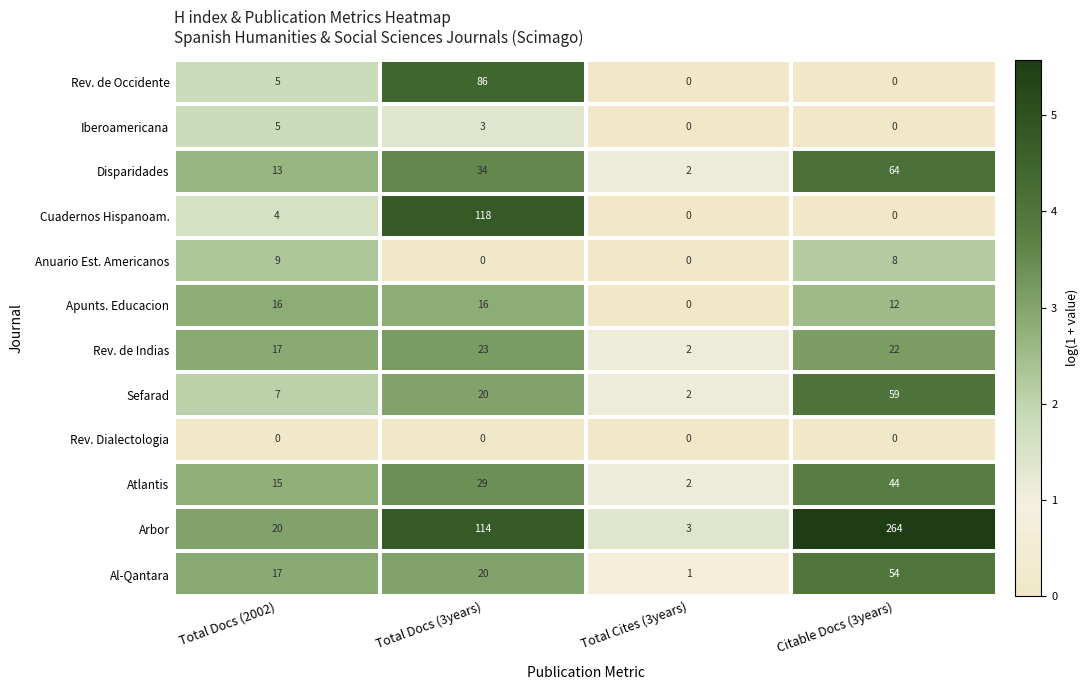

True or false: Rev. de Indias has a value of 23 at Total Docs (3years).

True